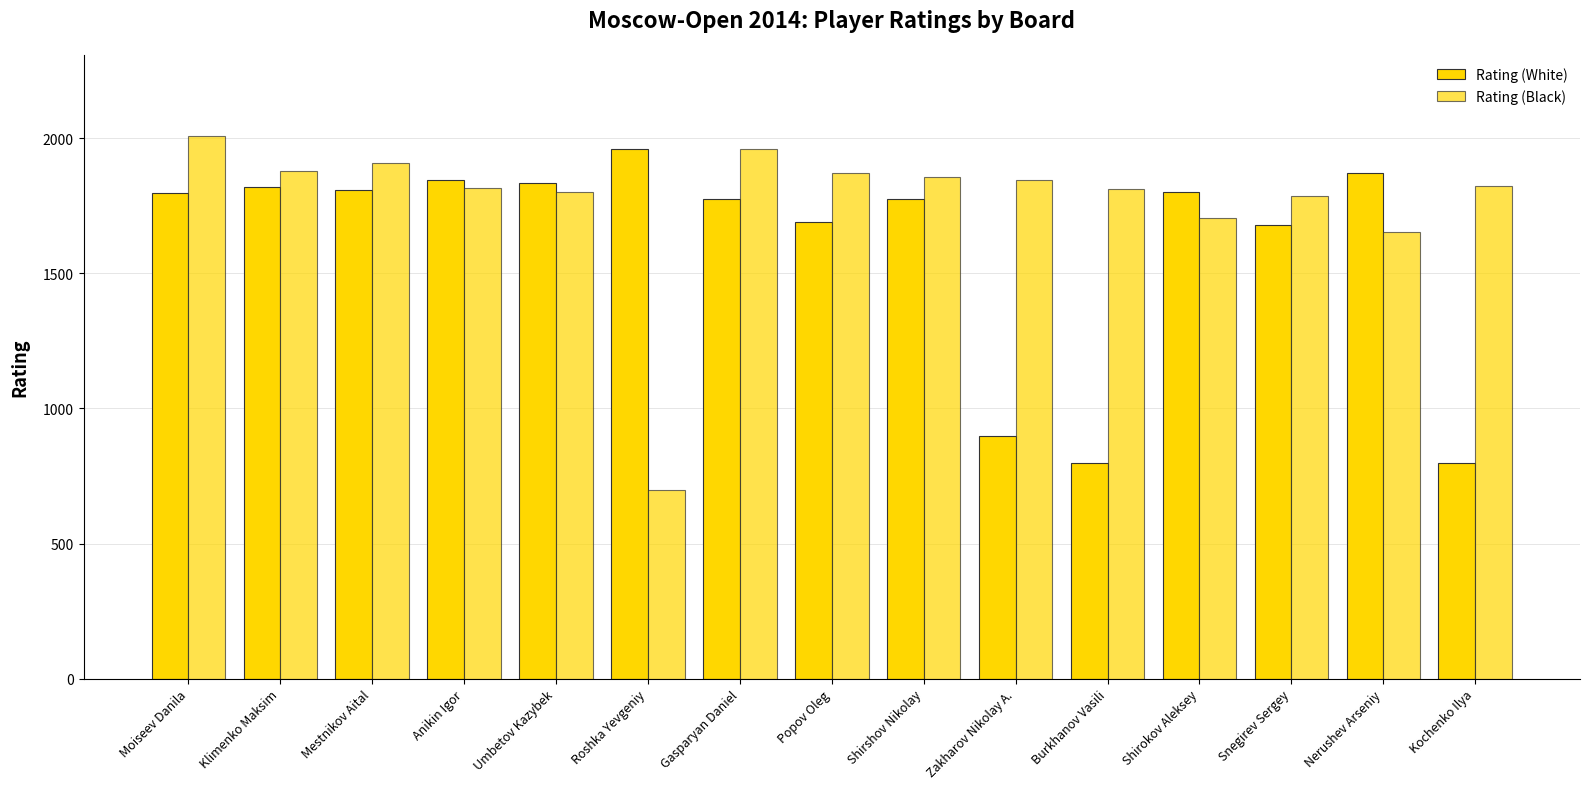

Count the number of data series in this chart.

2